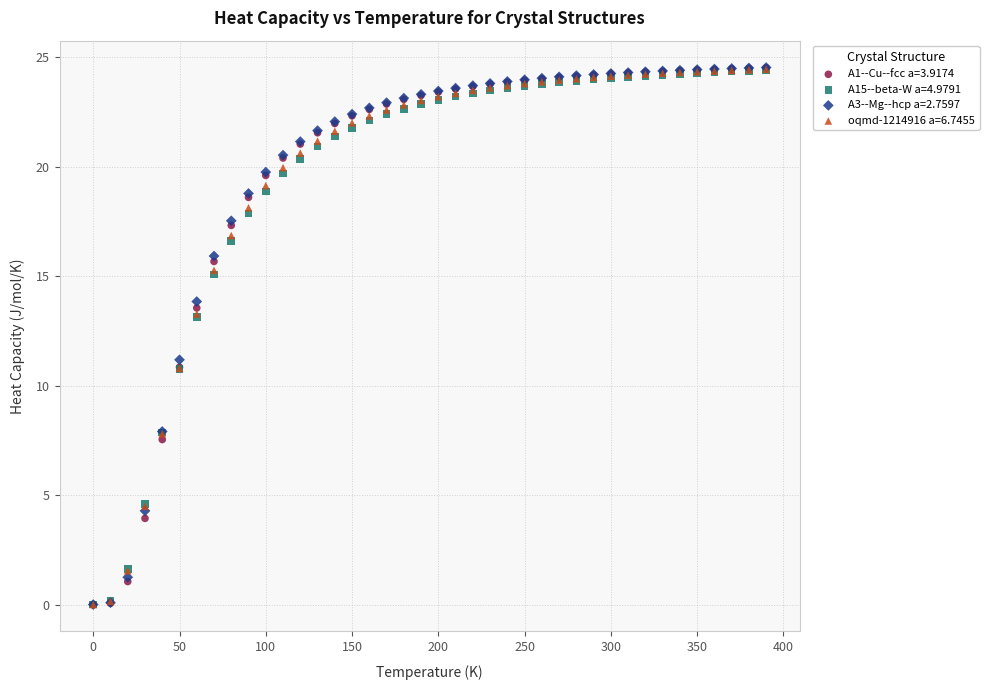

Across all series, what Y value is closest to 12?

11.2